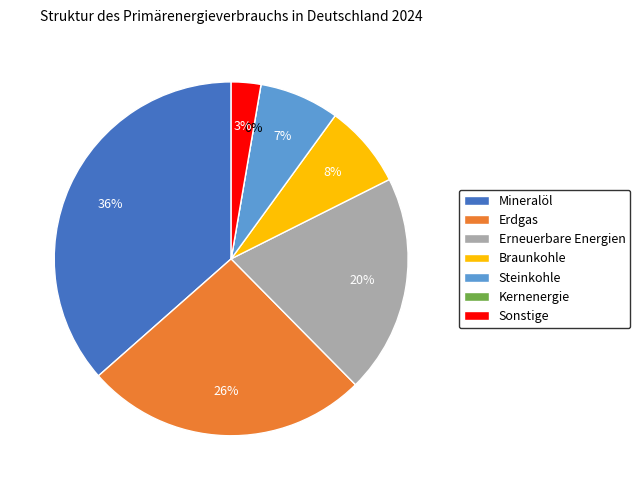

To the nearest percent, what is the combined percentage of Braunkohle and Mineralöl?

44%